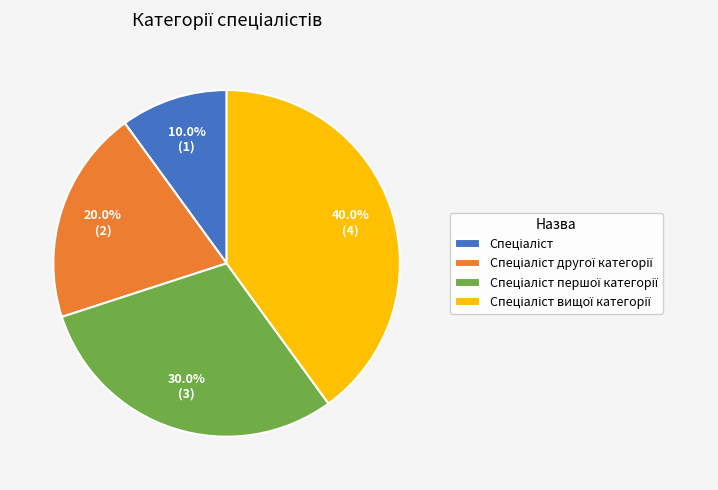

Is there a majority slice in this chart?

No